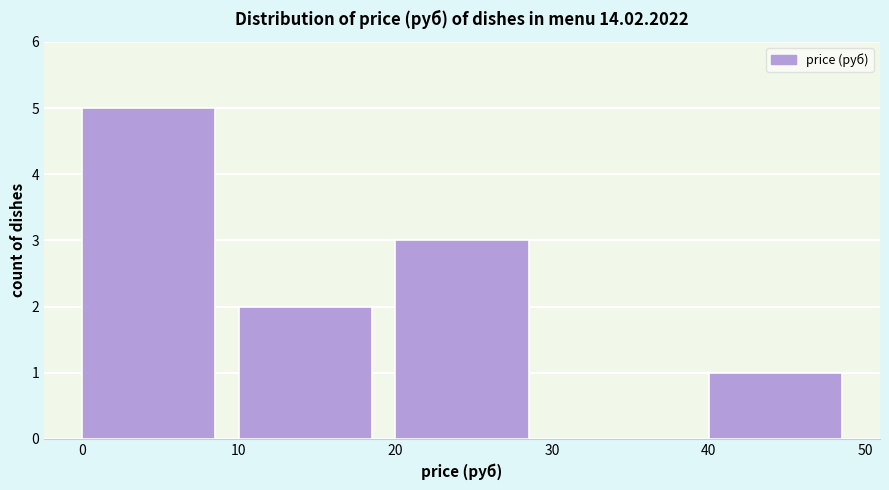

Which range on the x-axis has the tallest bar?

0 to 10